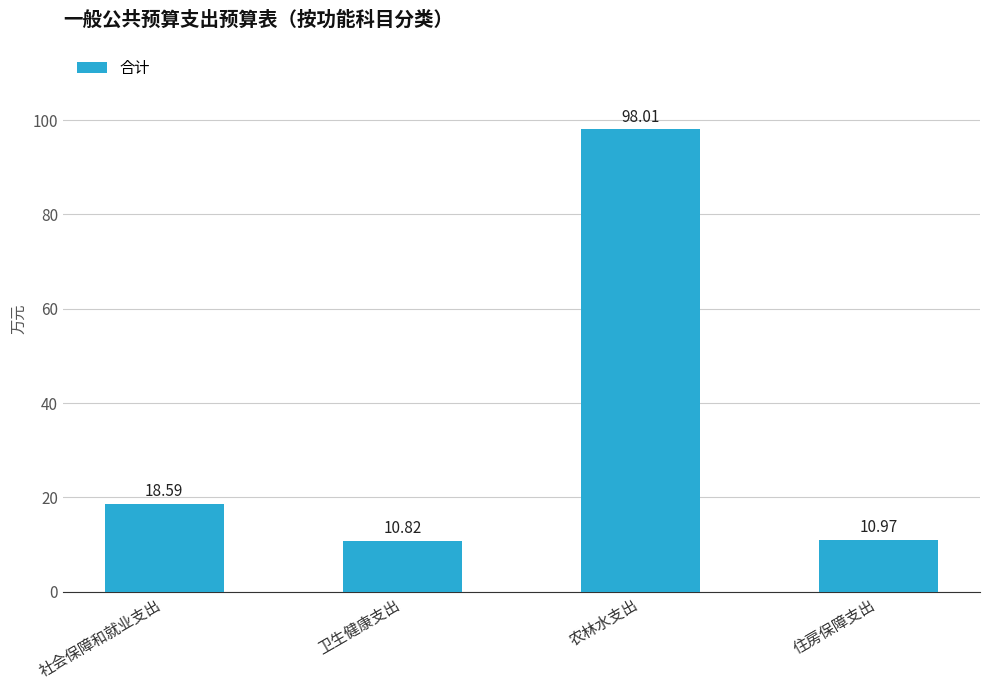

What position from the left is 社会保障和就业支出?

1